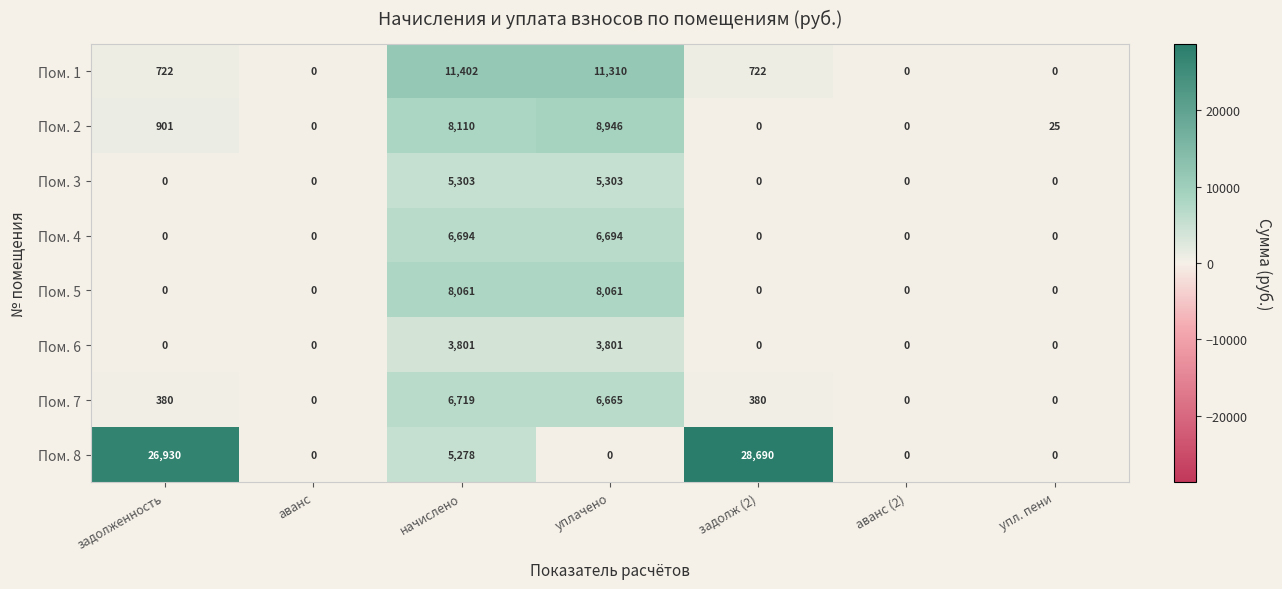

Is it true that Пом. 3 equals -3705 at задолж (2)?

False